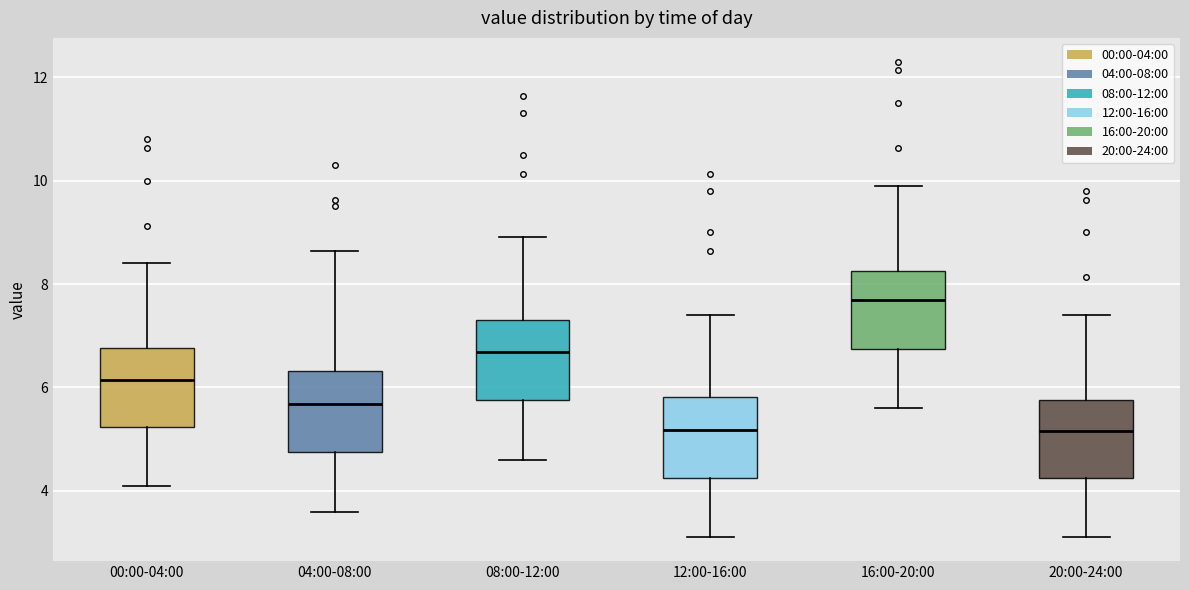

Where is the lower edge of the box for 00:00-04:00 on the y-axis? The values are not printed on the chart, so give them approximately, as read against the axis.

5.2